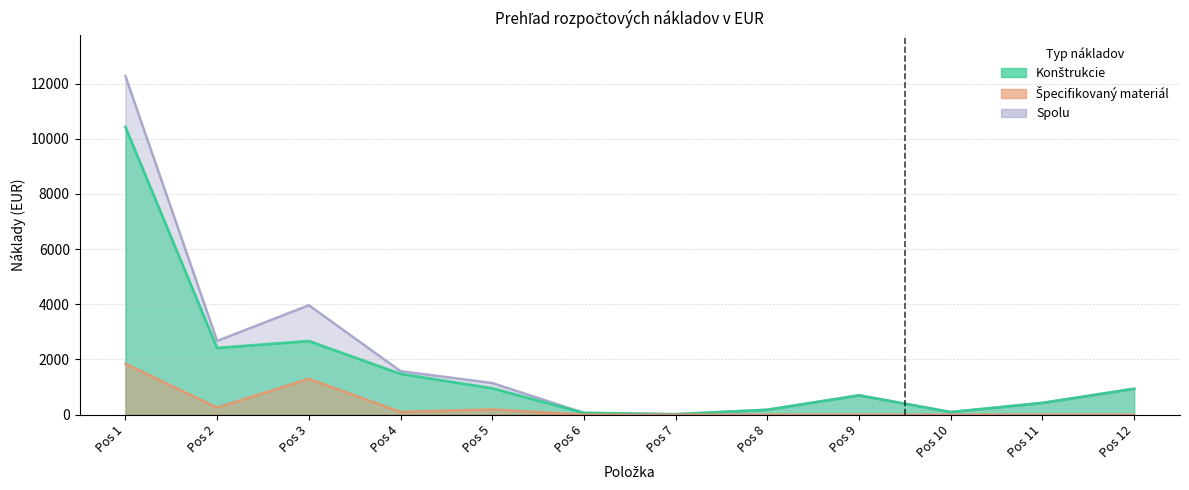

True or false: Špecifikovaný materiál and Konštrukcie cross at least once.

False